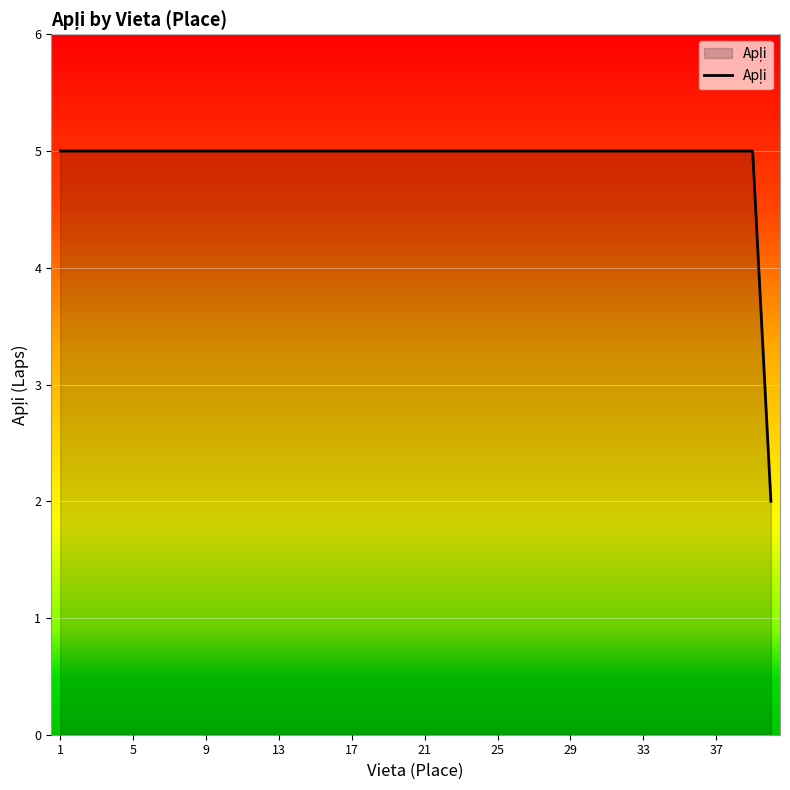

What is the average value?

5